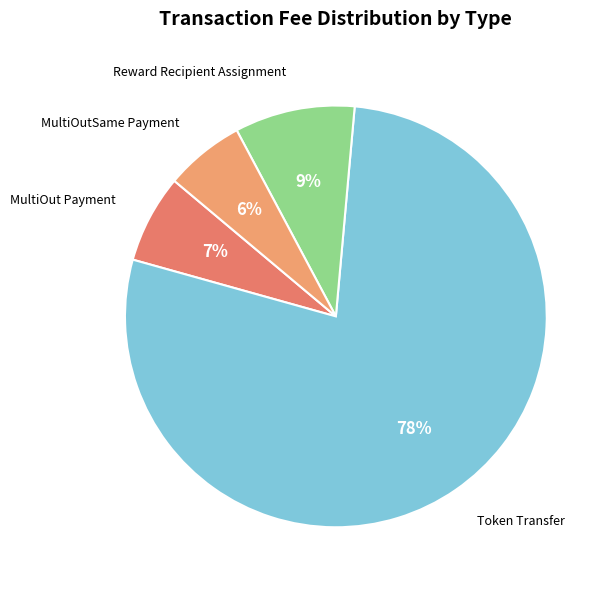

Rank the categories by value from highest to lowest.

Token Transfer, Reward Recipient Assignment, MultiOut Payment, MultiOutSame Payment